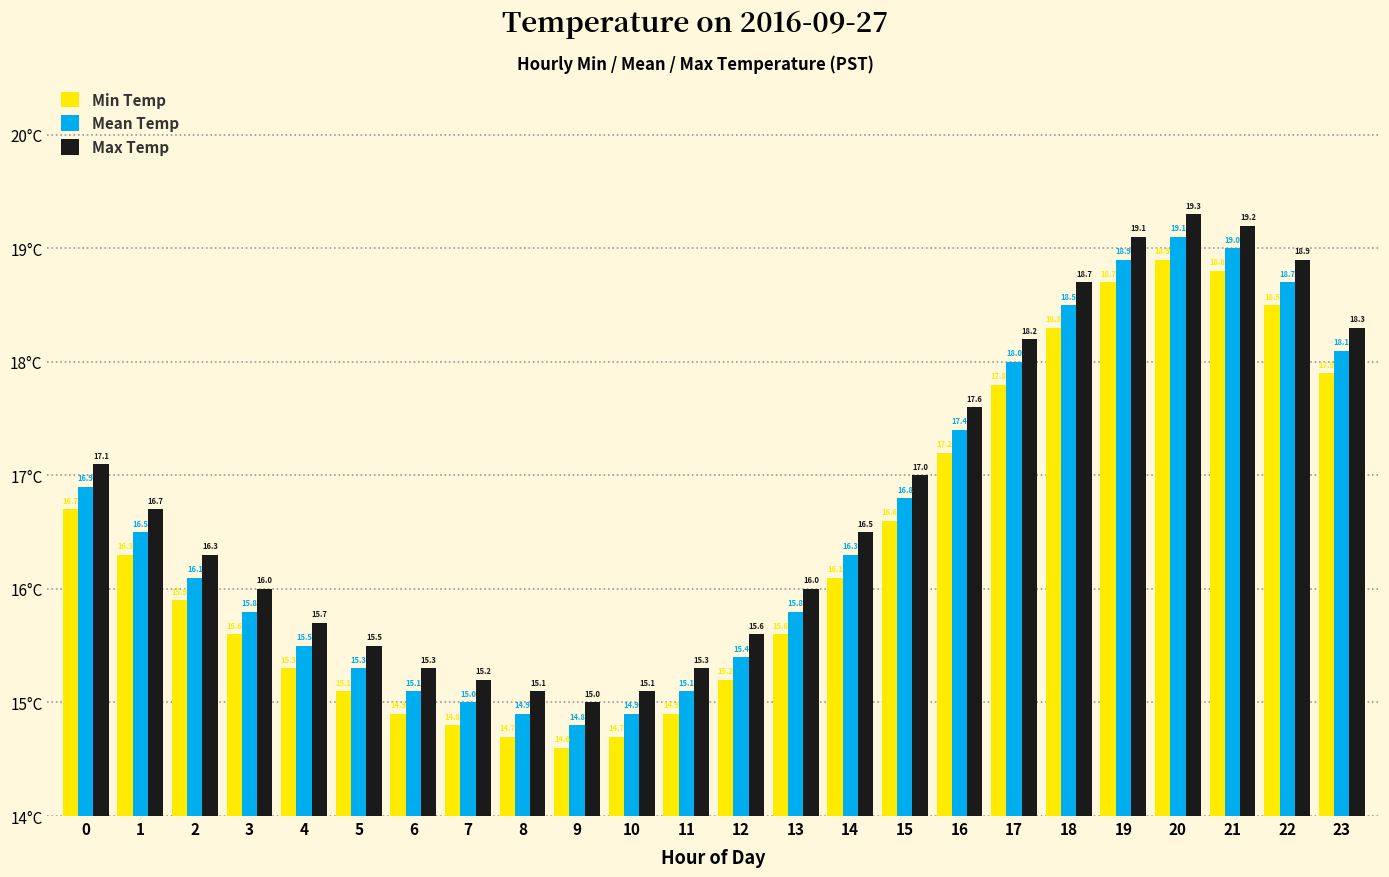

What is the difference between the highest and lowest values at 23?

0.4